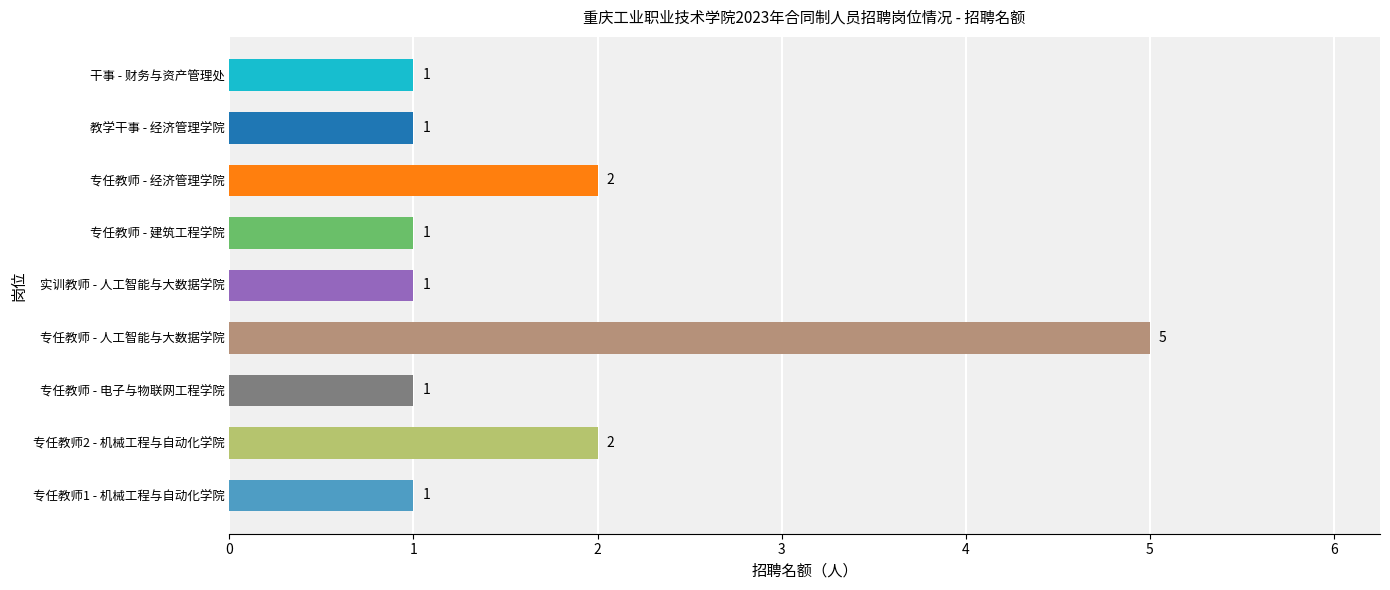

What is the sum of all values?

15